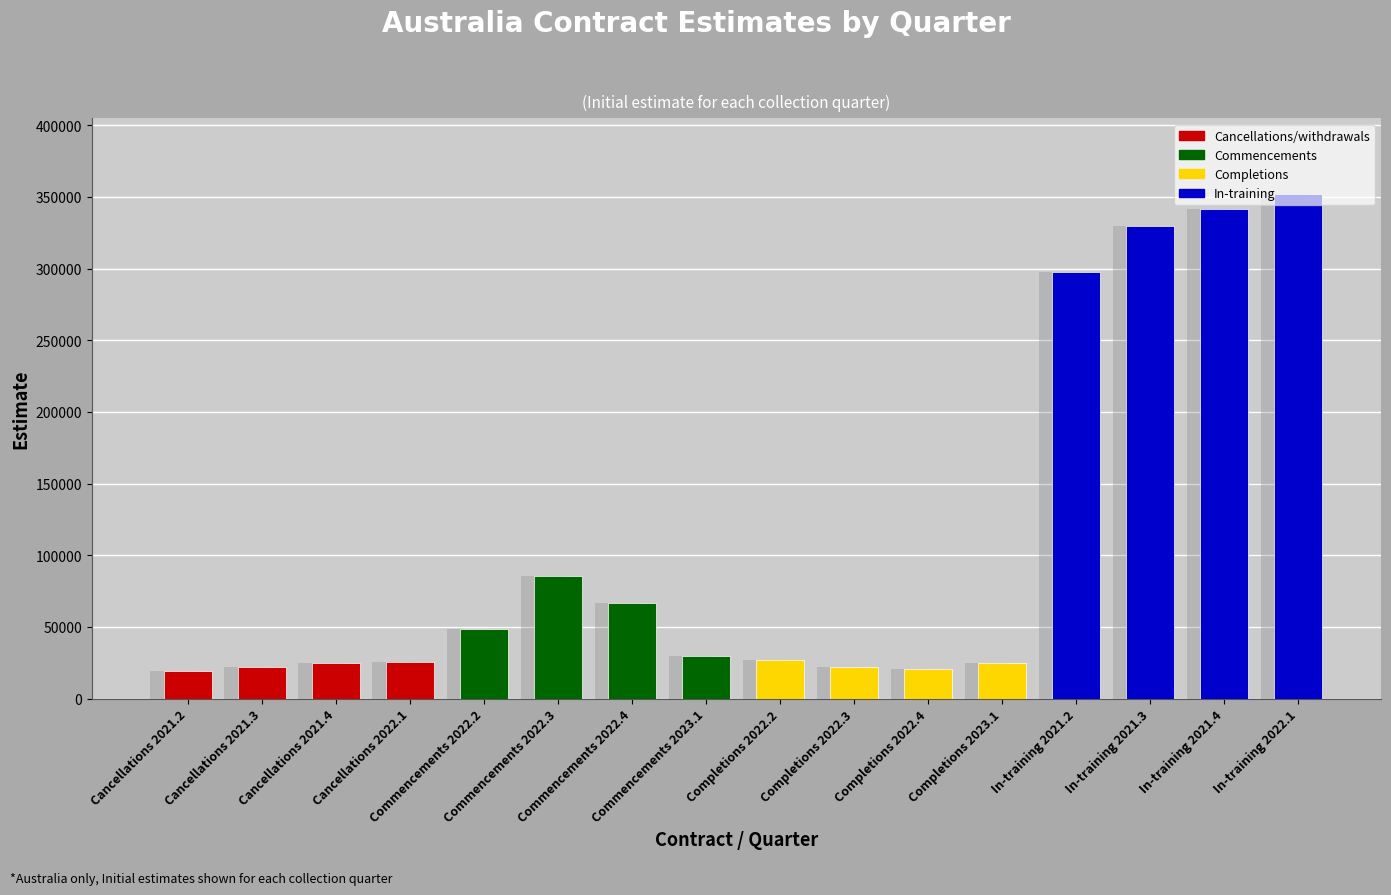

What is the label of the 10th bar from the right?

Commencements 2022.4